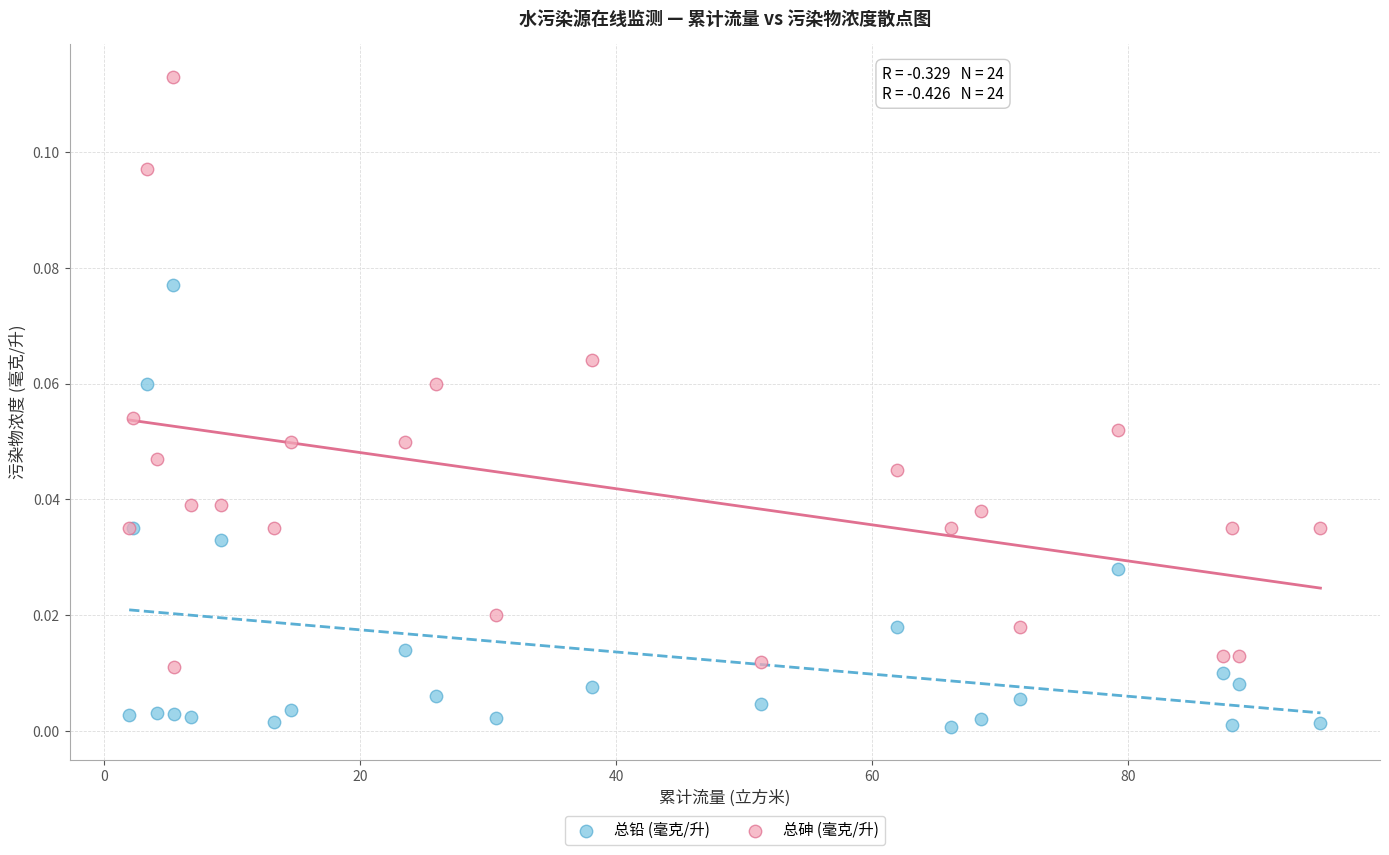

Which series has the widest spread of Y values?

总砷 (毫克/升)